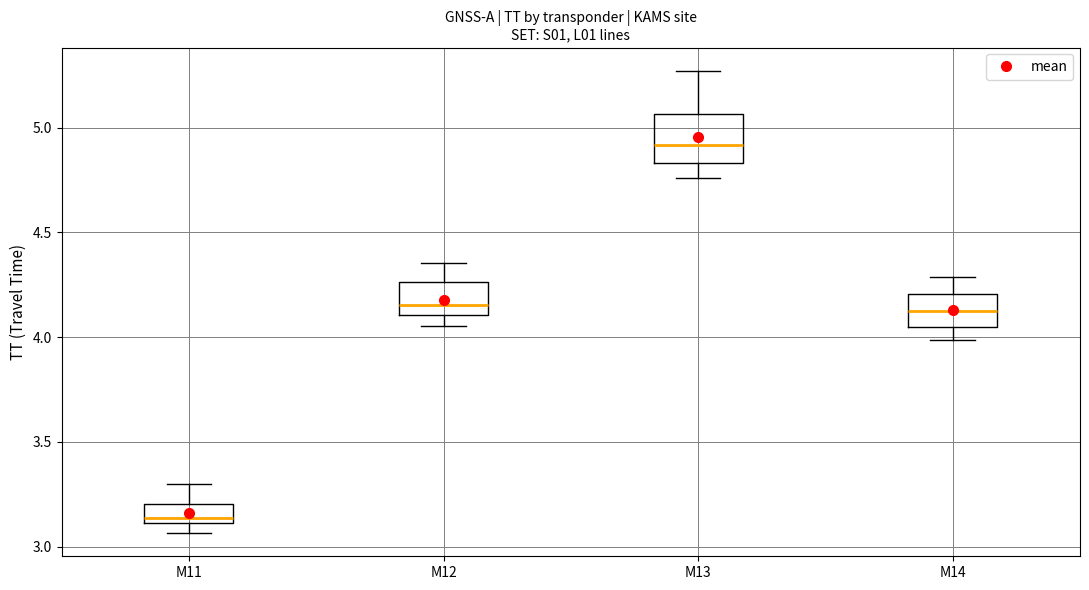

Reading left to right, read every box against the y-axis: the position of its median line, the range the box covers, and the ends of its whiskers. The values are not printed on the chart, so give them approximately, as read against the axis.

M11: median 3.15, box 3.10 to 3.20, whiskers 3.05 to 3.30
M12: median 4.15, box 4.10 to 4.25, whiskers 4.05 to 4.35
M13: median 4.90, box 4.85 to 5.05, whiskers 4.75 to 5.25
M14: median 4.10, box 4.05 to 4.20, whiskers 4.00 to 4.30